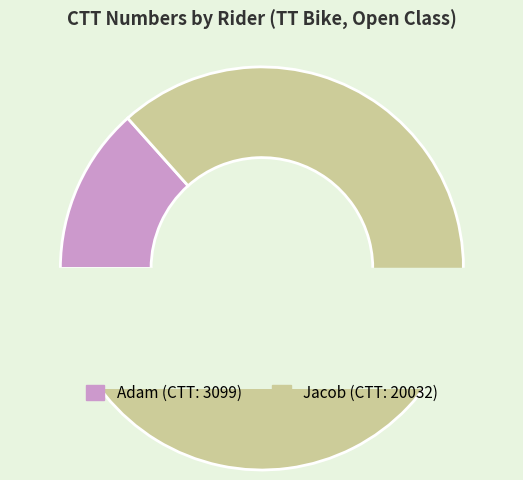

Does any single category account for the majority?

Yes